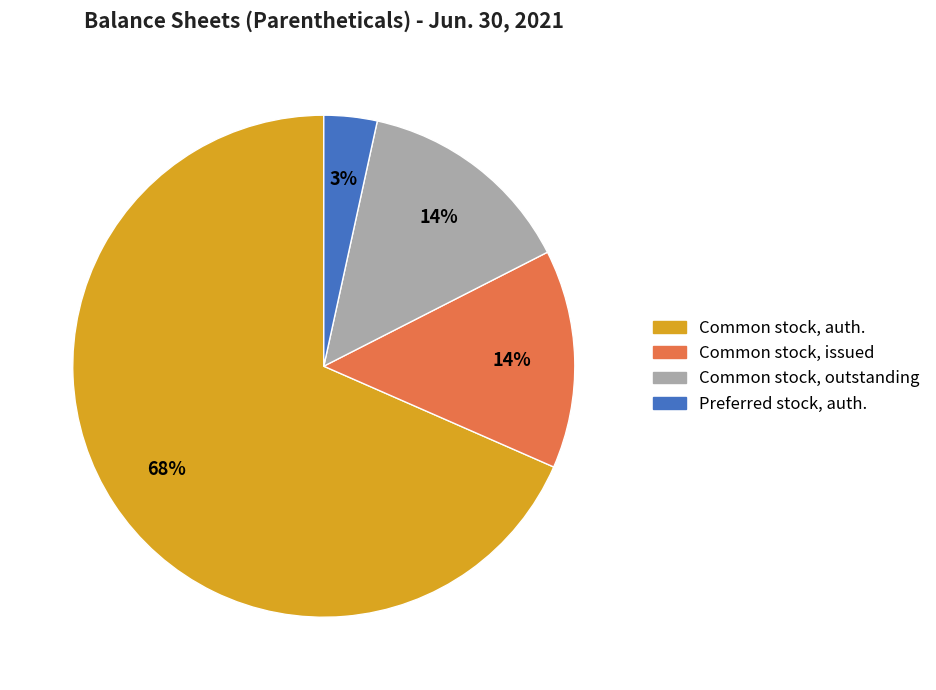

To the nearest percent, what is the average slice percentage?

25%